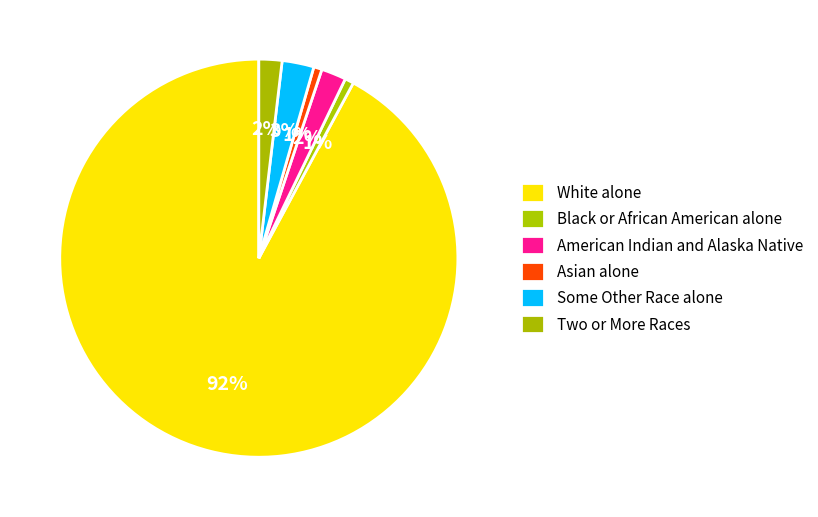

How many segments does this pie chart have?

6